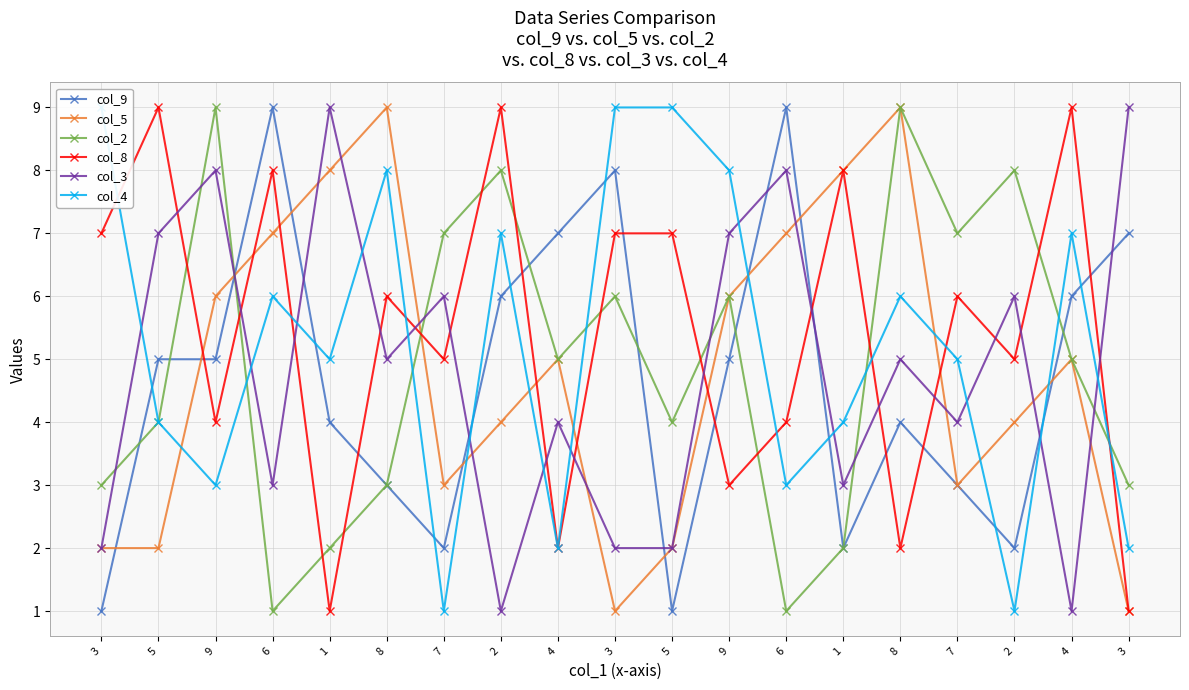

What is the sum of all col_4 values?

99